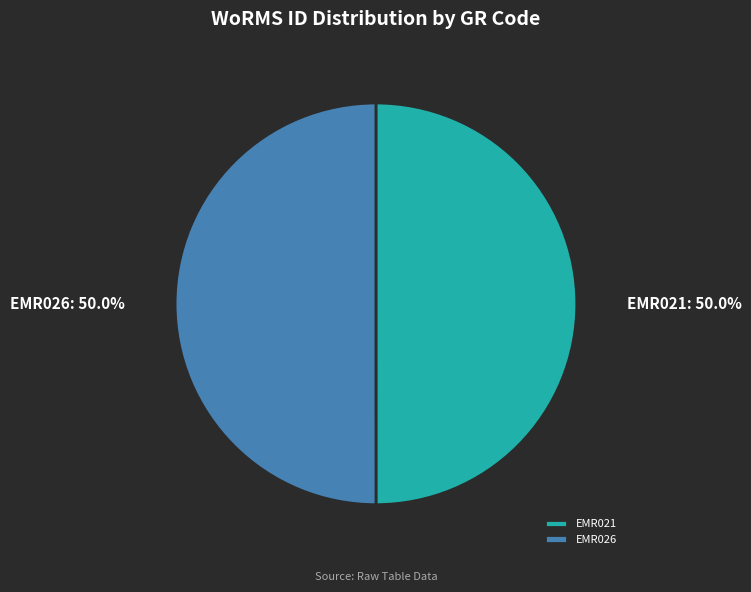

Approximately how many times larger is the value at EMR021 compared to EMR026?

1.0